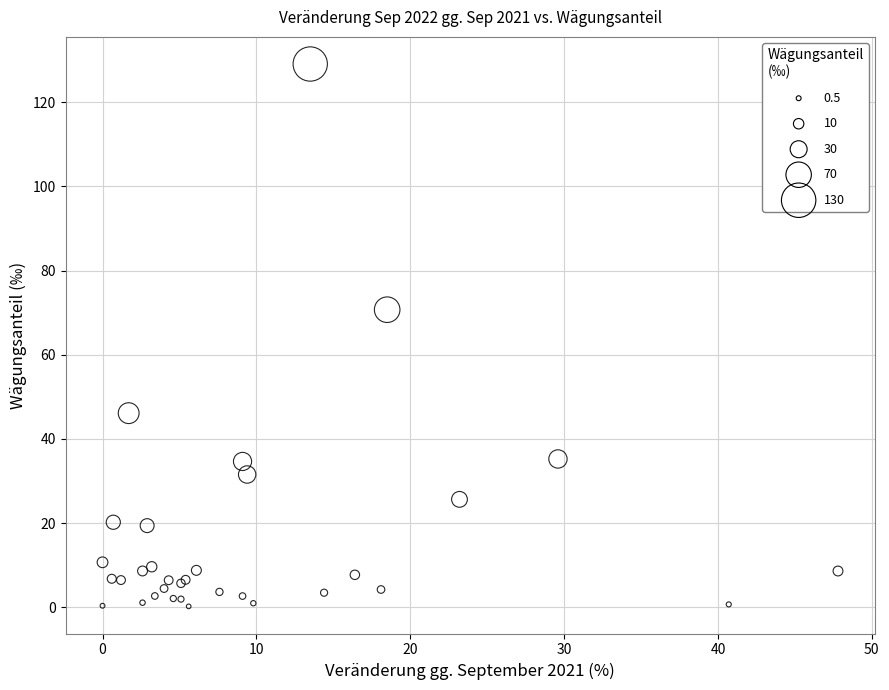

What Y value in the scatter plot is closest to 64?

70.7